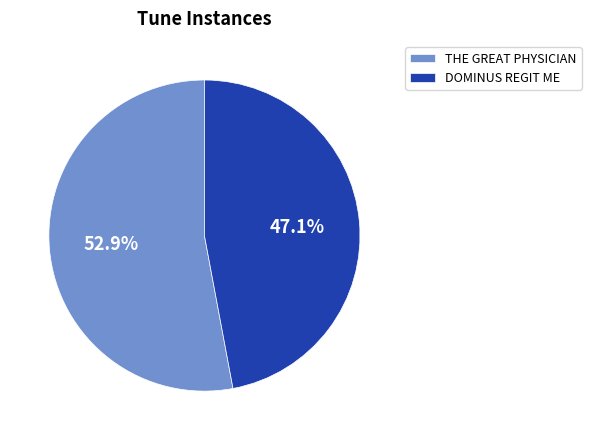

Which category has the smallest portion of the pie?

DOMINUS REGIT ME